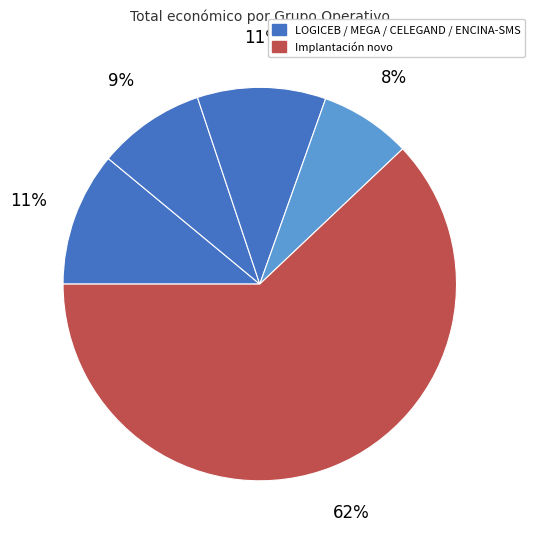

How many segments does this pie chart have?

5